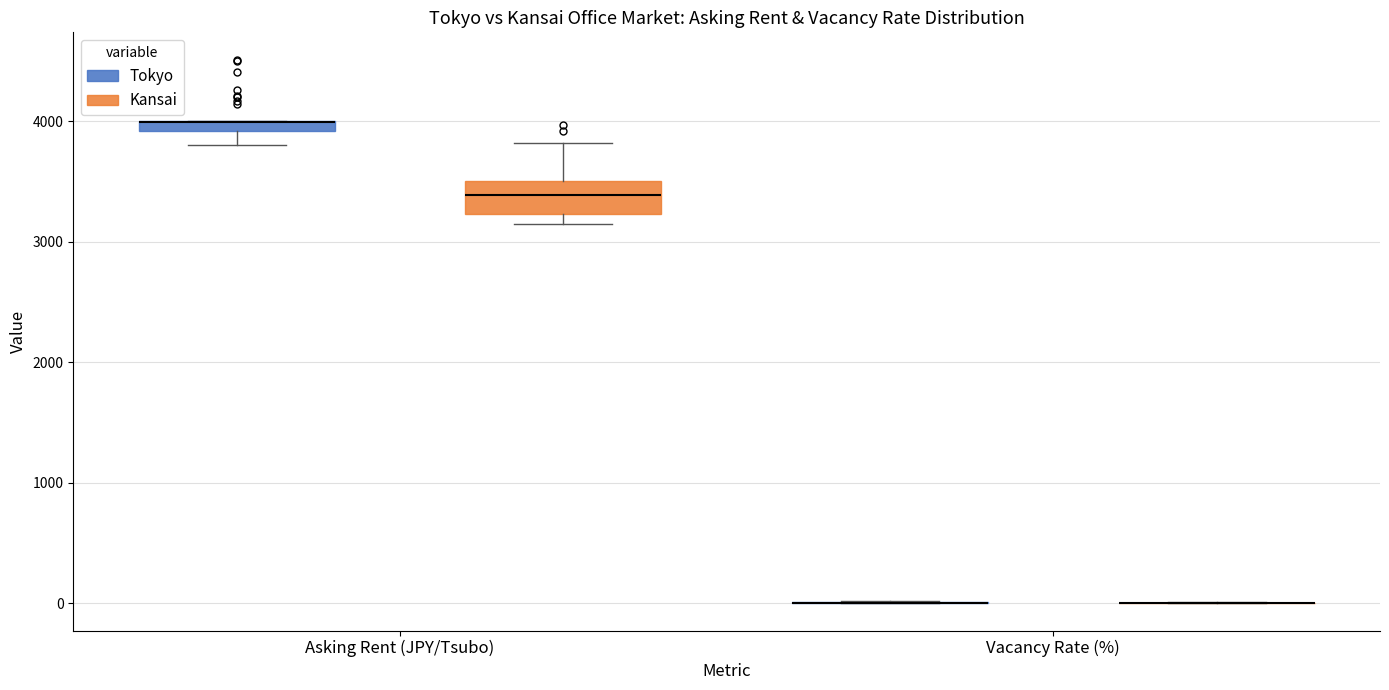

Which box is the tallest, from its lower edge to its upper edge?

Asking Rent (JPY/Tsubo) (Kansai)